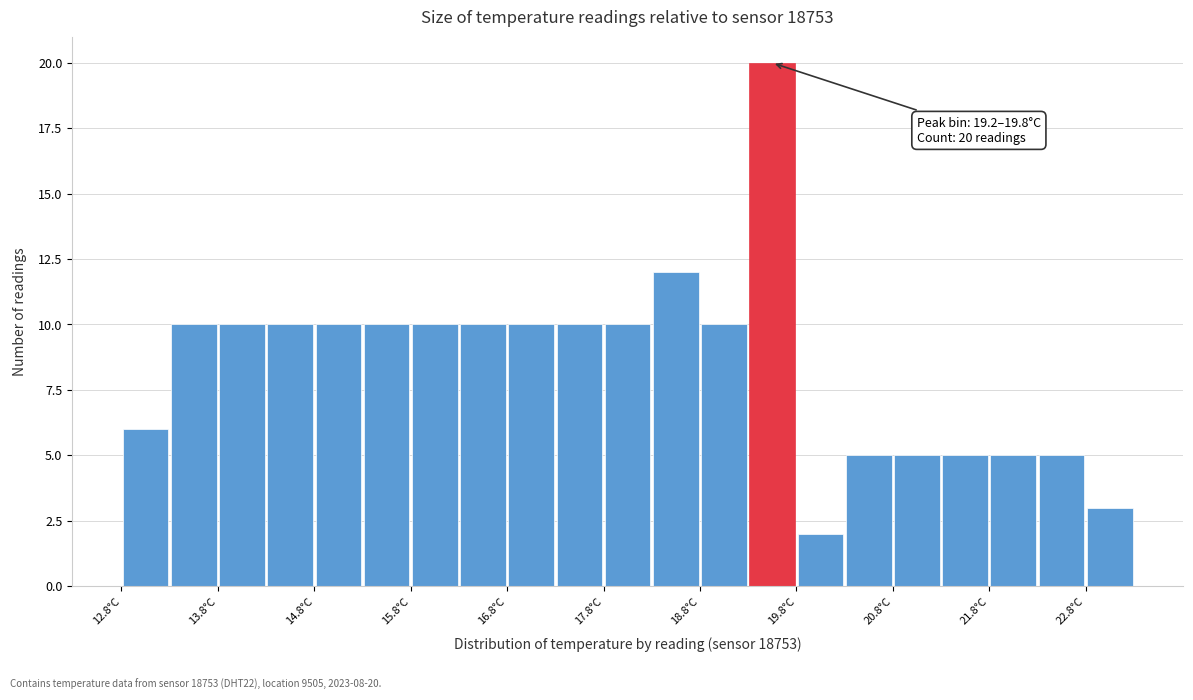

Over which range of the x-axis is the bar tallest?

19.25 to 19.75